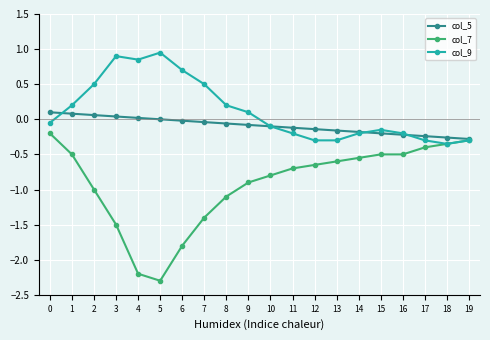

Which series has the largest total across all categories?

col_9